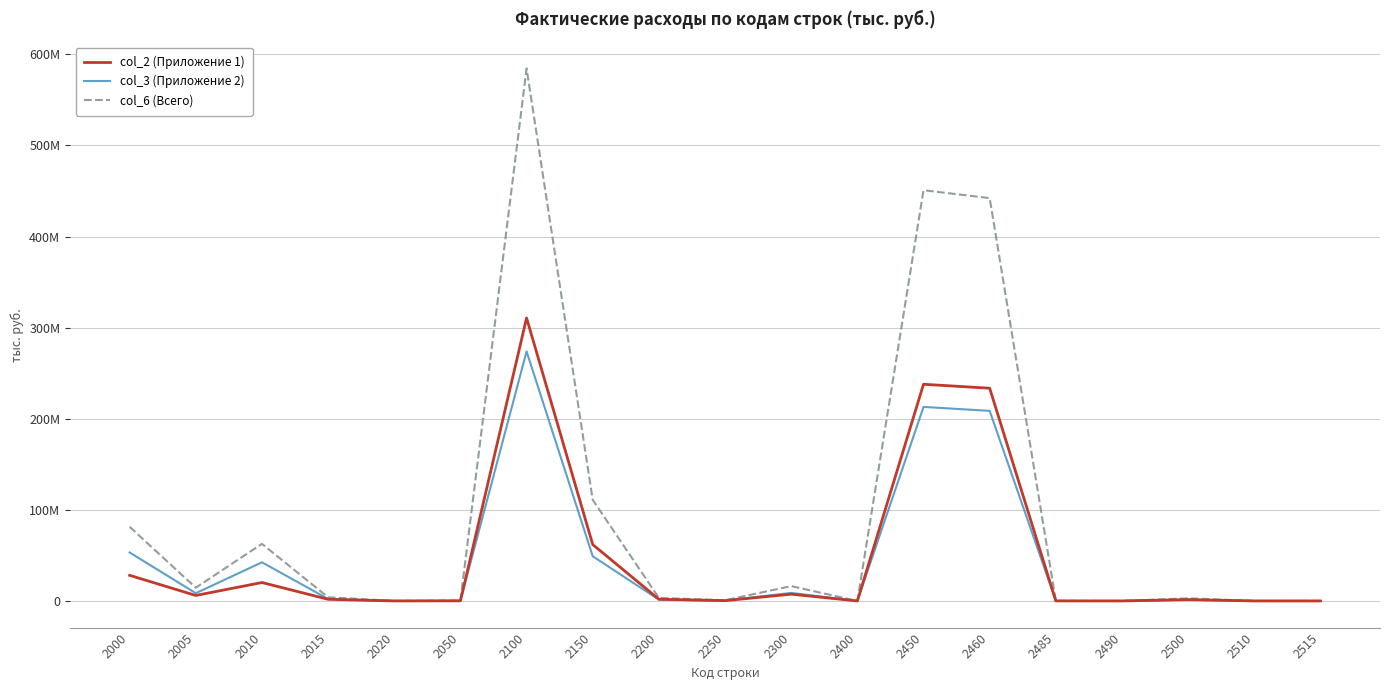

True or false: col_6 (Всего) has a value of 77368 at 2020.

False